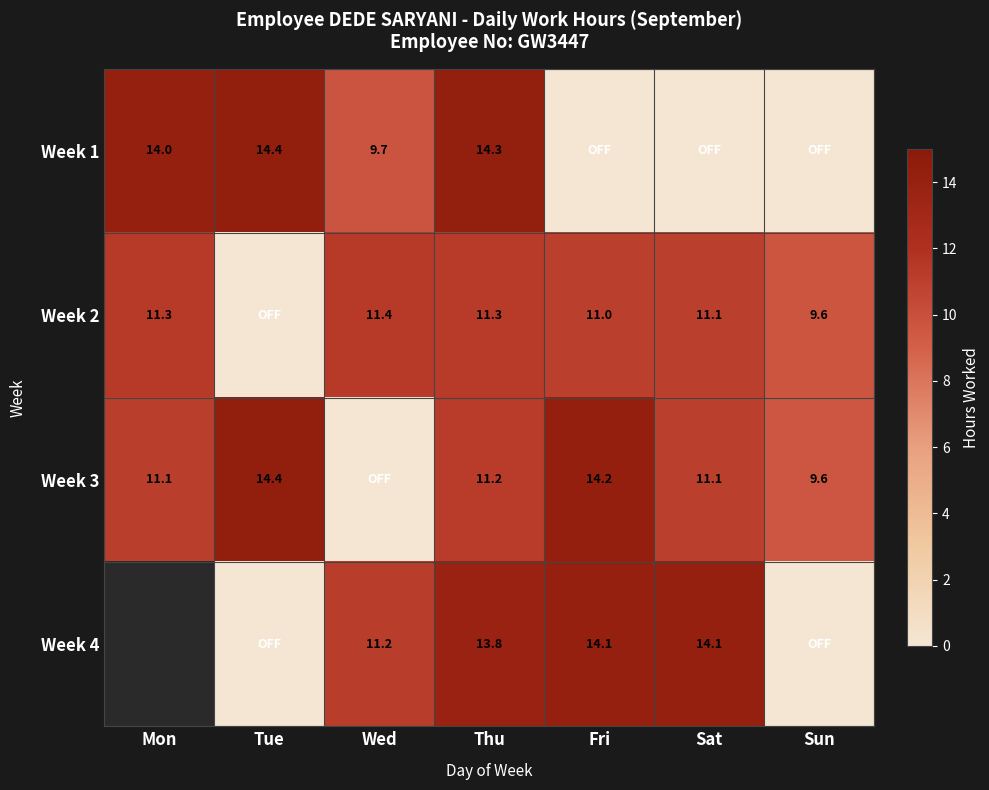

Which has a higher value, Thu or Sun?

Thu